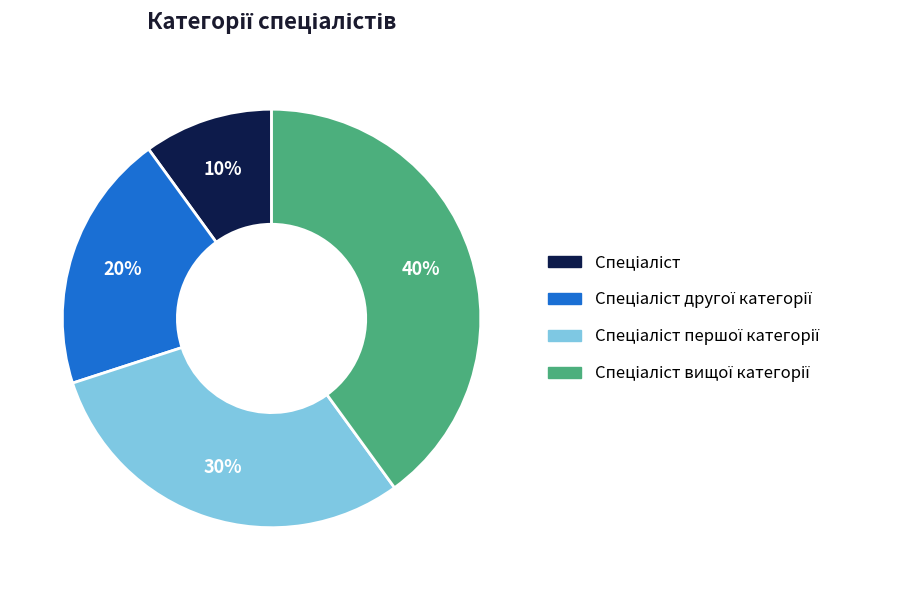

To the nearest percent, what is the average slice percentage?

25%